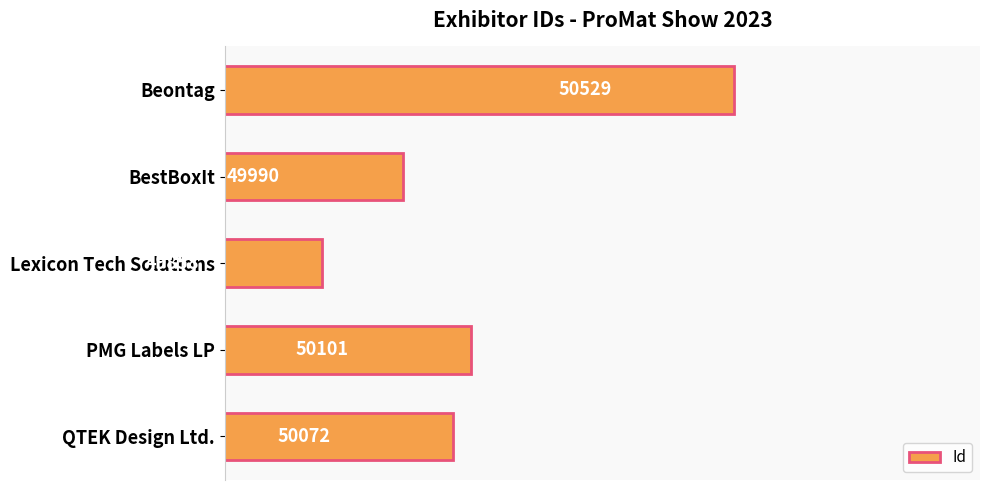

Between Beontag and PMG Labels LP, which is larger?

Beontag